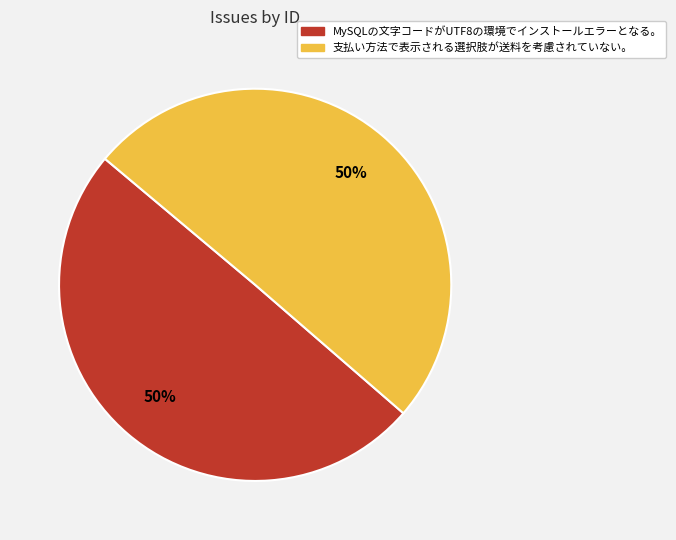

How many segments does this pie chart have?

2